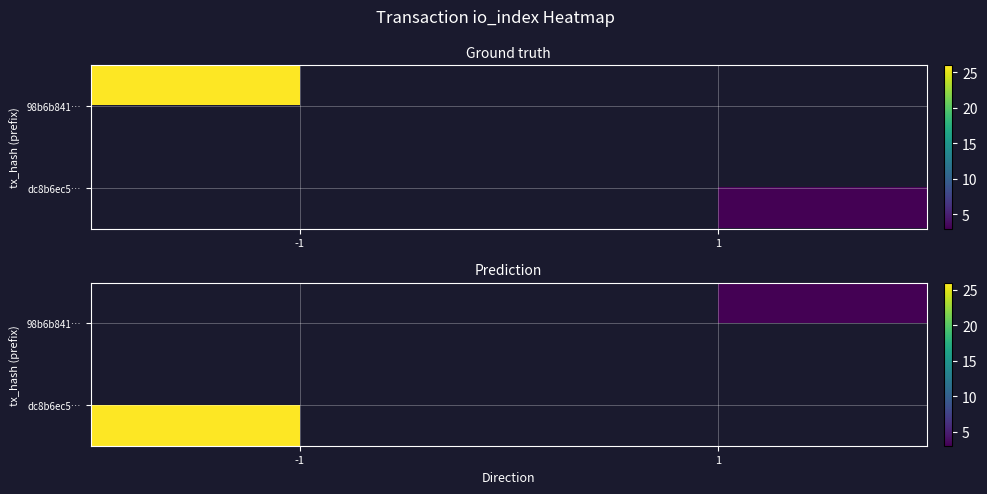

Between 1 and -1, which is larger?

-1